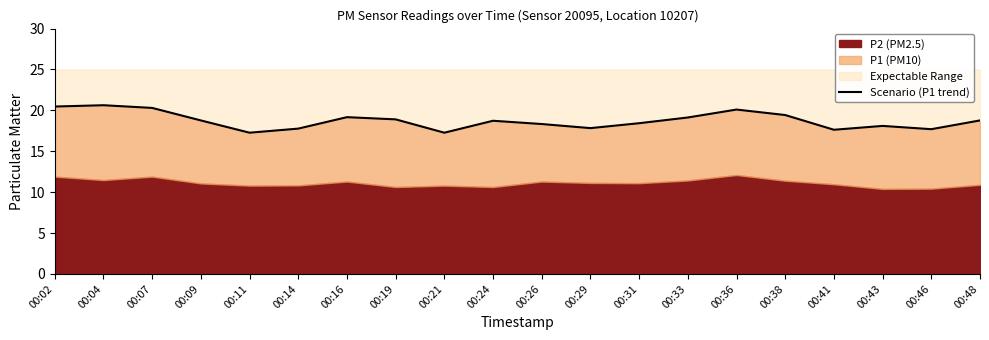

Rank the categories by value from lowest to highest.

00:11, 00:21, 00:41, 00:46, 00:14, 00:29, 00:43, 00:26, 00:31, 00:24, 00:09, 00:48, 00:19, 00:33, 00:16, 00:38, 00:36, 00:07, 00:02, 00:04